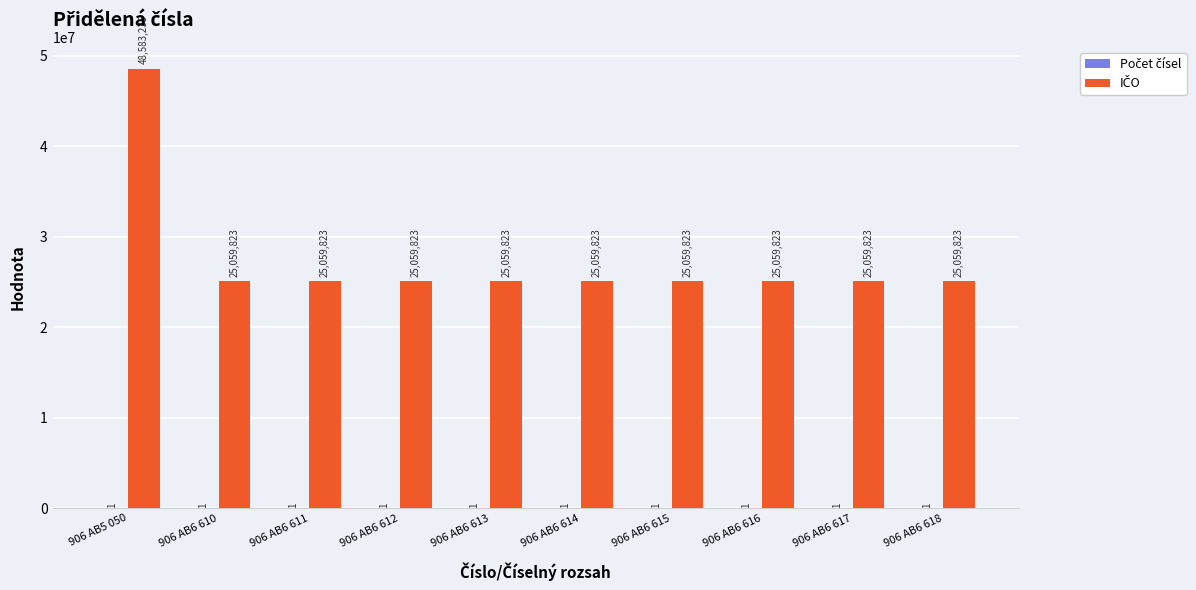

What is the greatest value displayed?

48583235